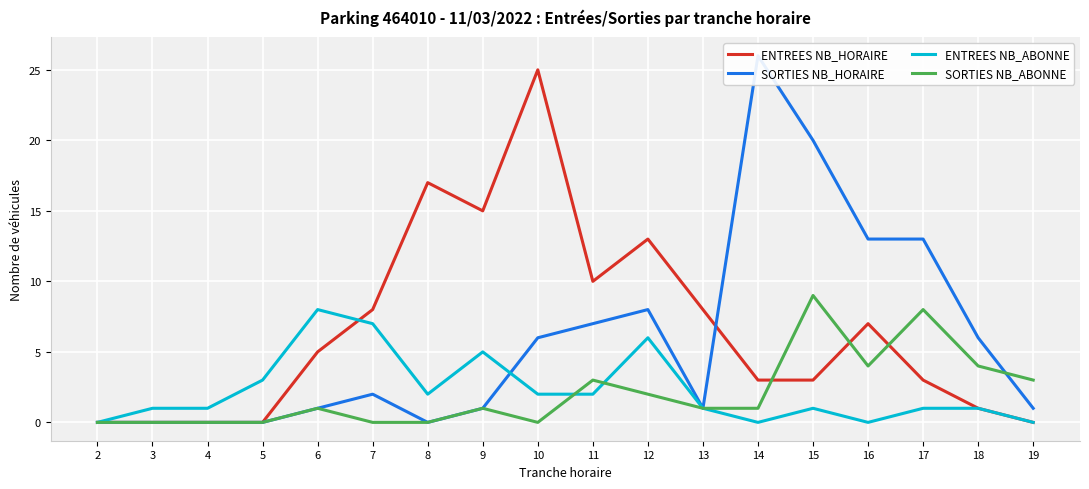

Between 4 and 9, which series saw the biggest shift?

ENTREES NB_HORAIRE